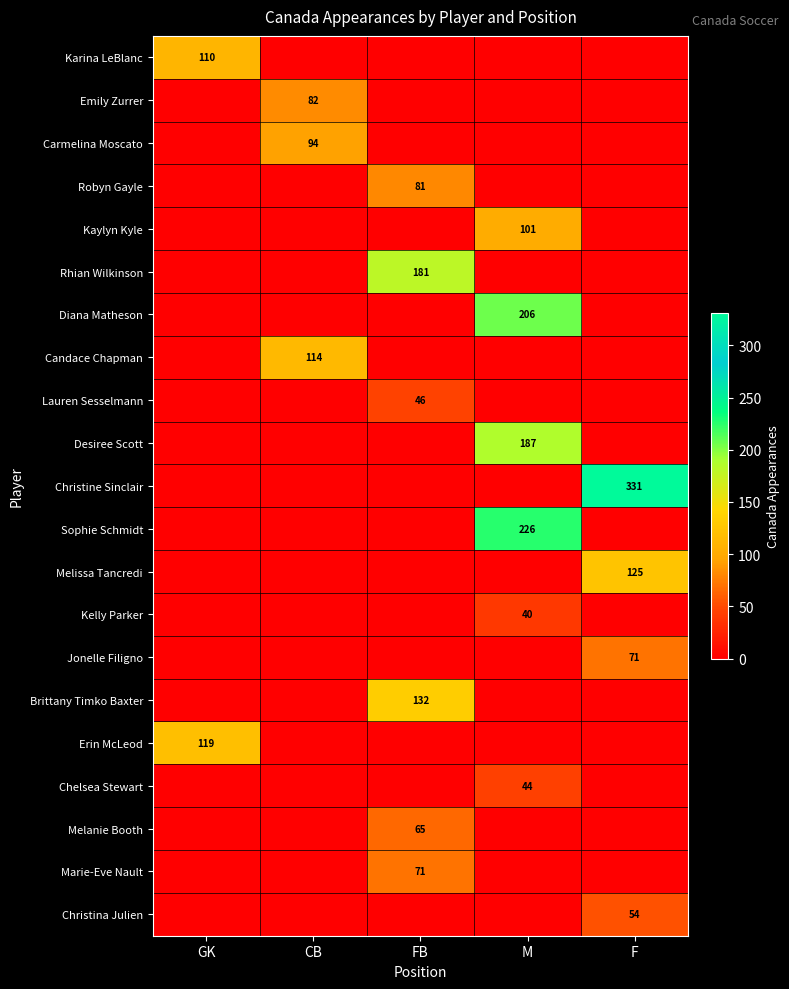

The value of Chelsea Stewart at M is 58. True or false?

False